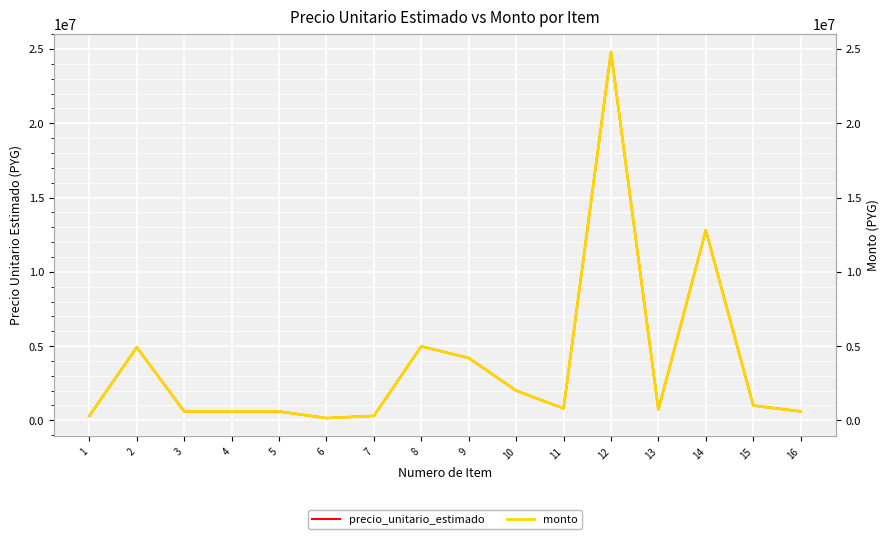

What is the total value across all series at 13?

1440000